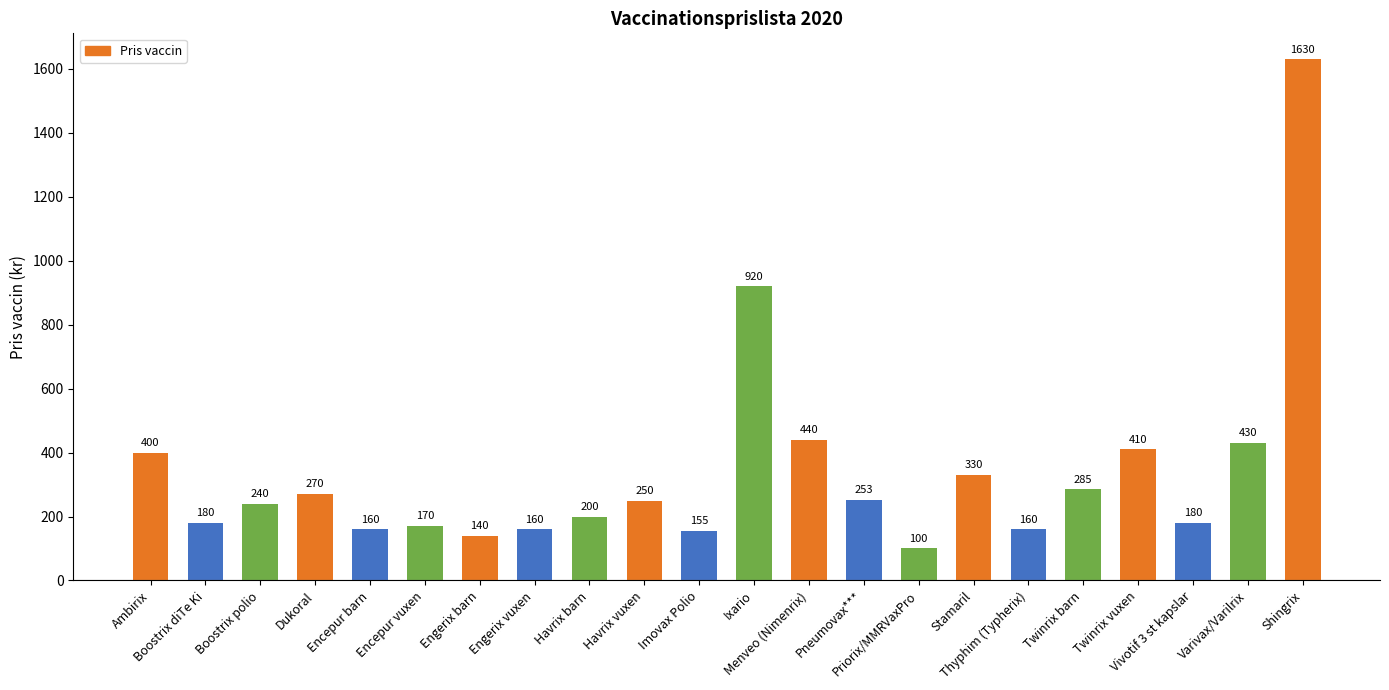

What is the change in value from Ambirix to Boostrix diTe Ki?

-220